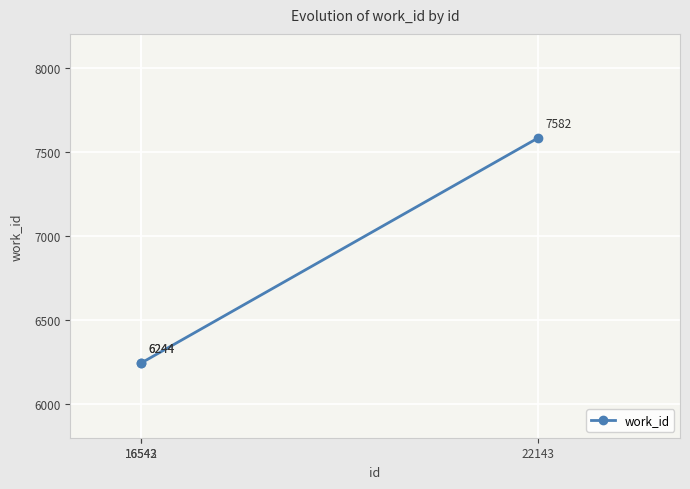

How many lines are shown in the chart?

1